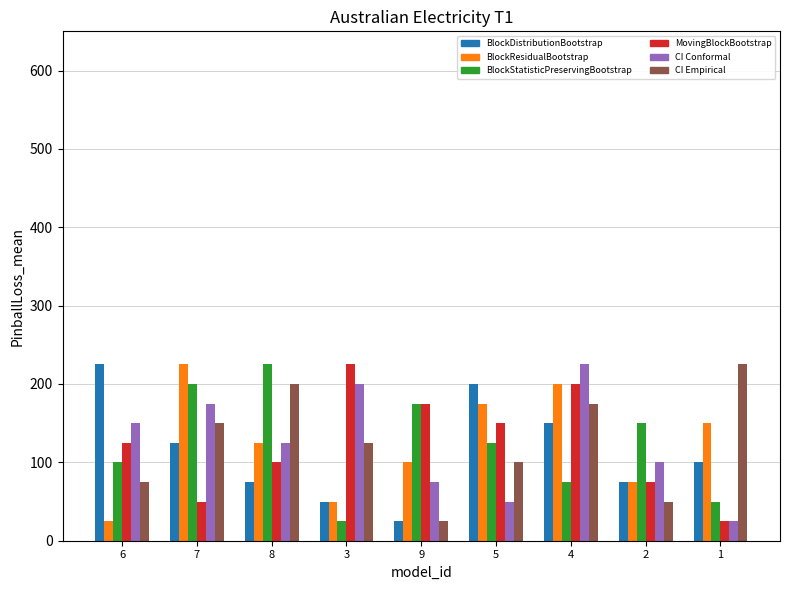

How many groups of bars are there?

9